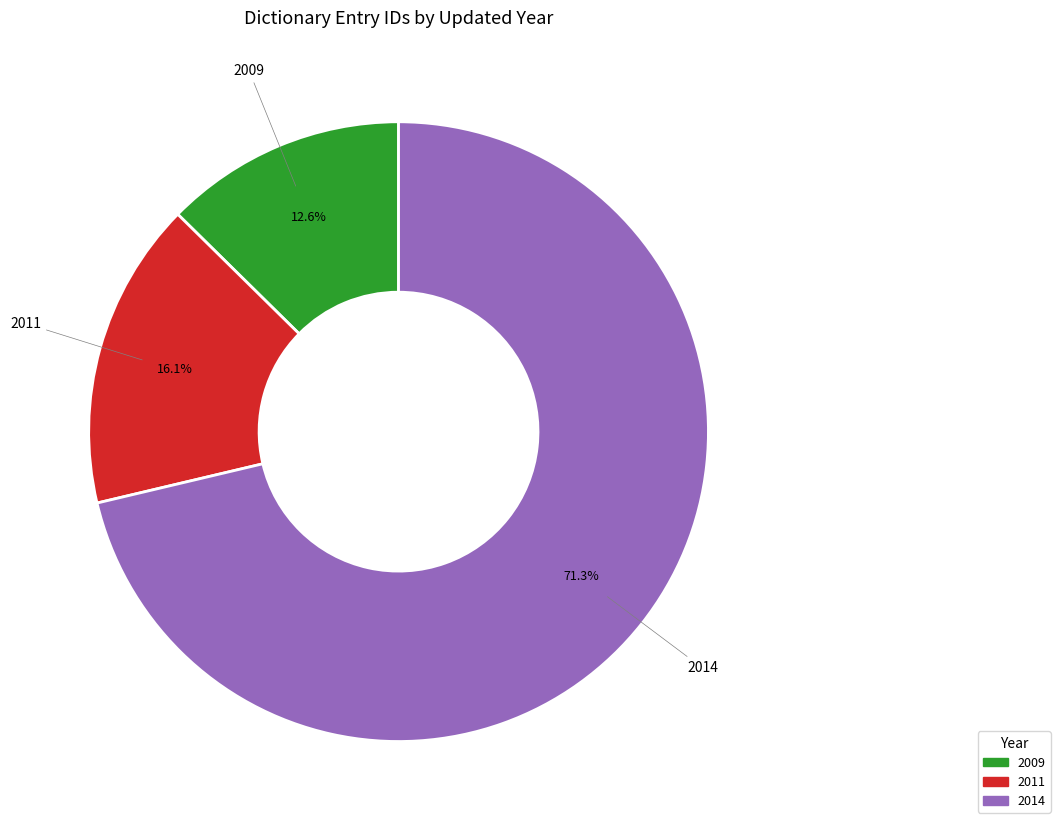

Is there a majority slice in this chart?

Yes